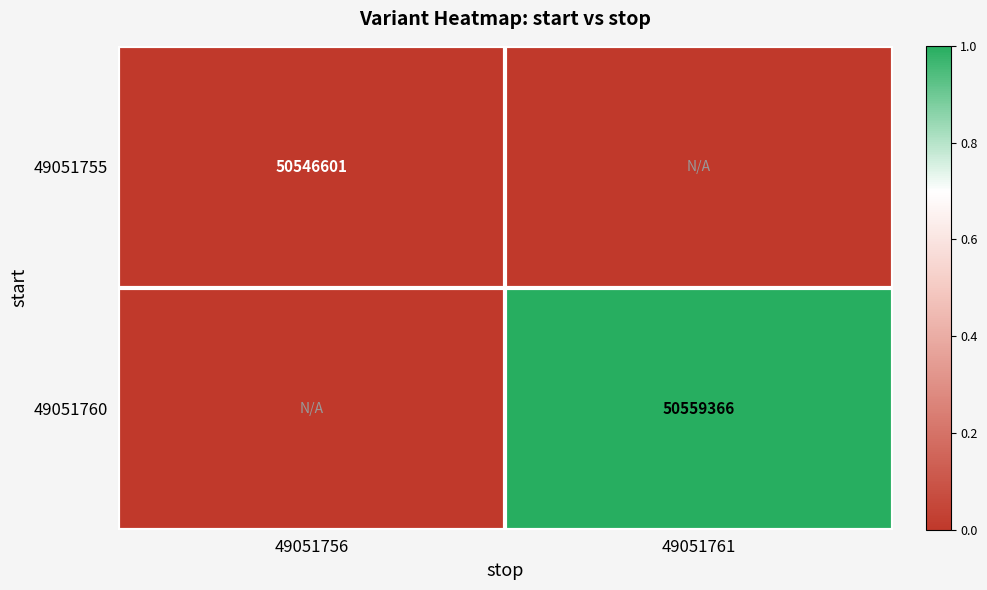

Is the value of 49051760 at 49051761 greater than the value of 49051755 at 49051756?

Yes